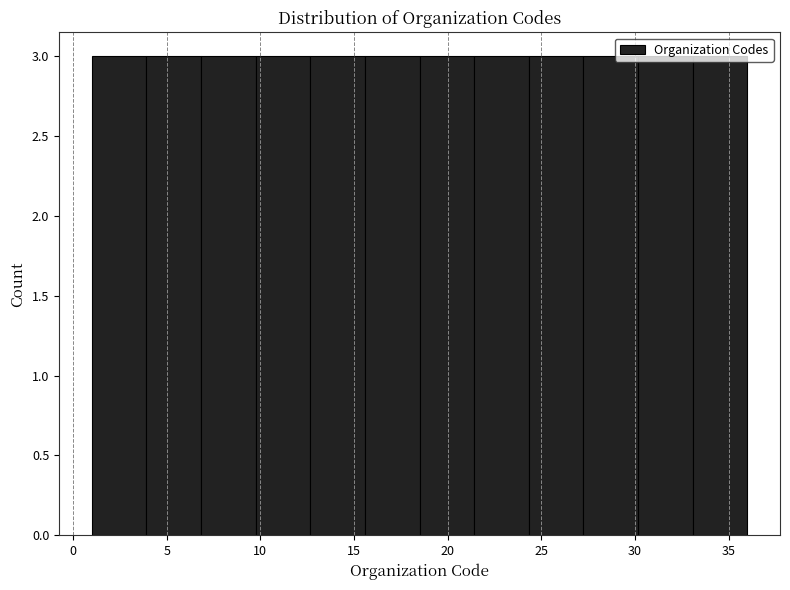

Reading left to right, transcribe this chart: for each bar, give the range it covers on the x-axis and its height. Neither the bar edges nor the heights are printed on the chart, so give them approximately, as read against the axes.

1.0 to 4.0: 3
4.0 to 7.0: 3
7.0 to 10.0: 3
10.0 to 12.5: 3
12.5 to 15.5: 3
15.5 to 18.5: 3
18.5 to 21.5: 3
21.5 to 24.5: 3
24.5 to 27.5: 3
27.5 to 30.0: 3
30.0 to 33.0: 3
33.0 to 36.0: 3